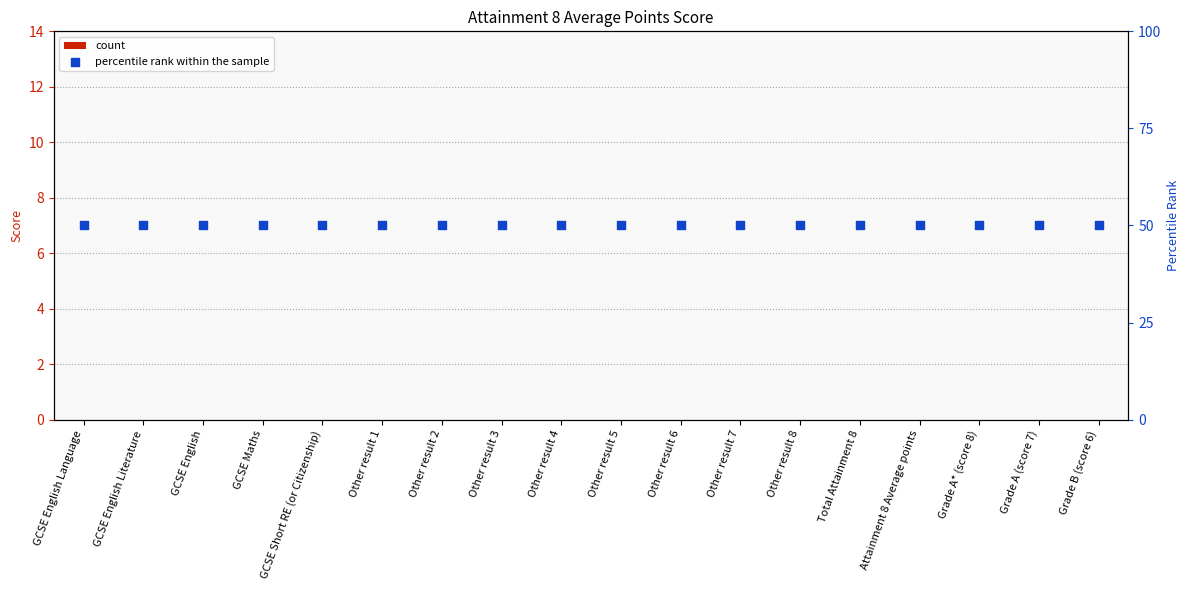

What are all the series names shown in the legend?

count, percentile rank within the sample